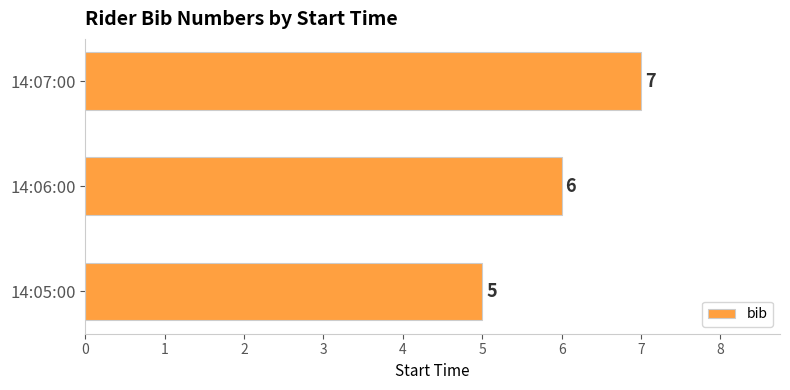

The chart shows a value of 3 at 14:06:00. True or false?

False